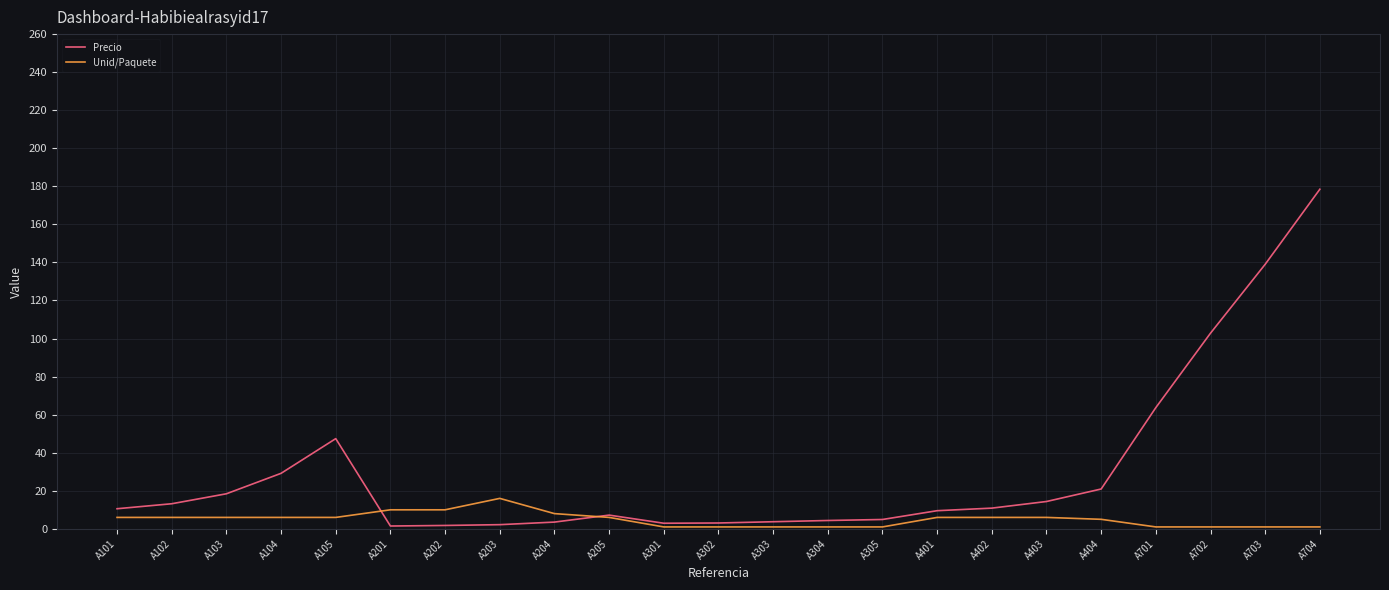

What is the difference between the maximum and minimum values in the Precio series?

177.0